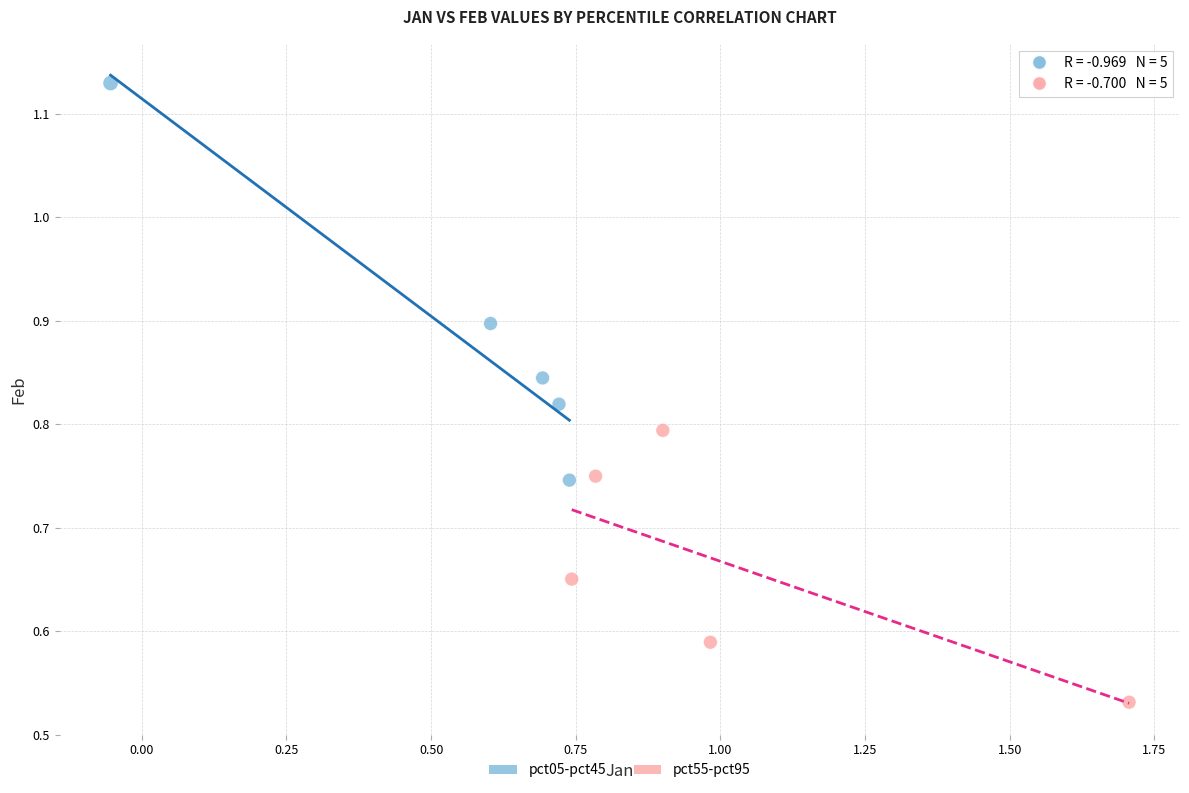

Which series reaches the maximum Y coordinate?

pct05-pct45